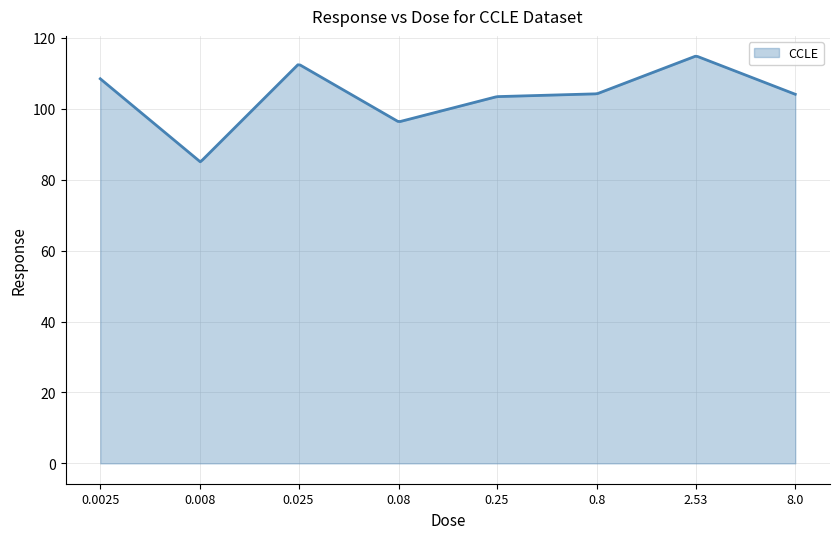

What is the maximum value shown in the chart?

114.8